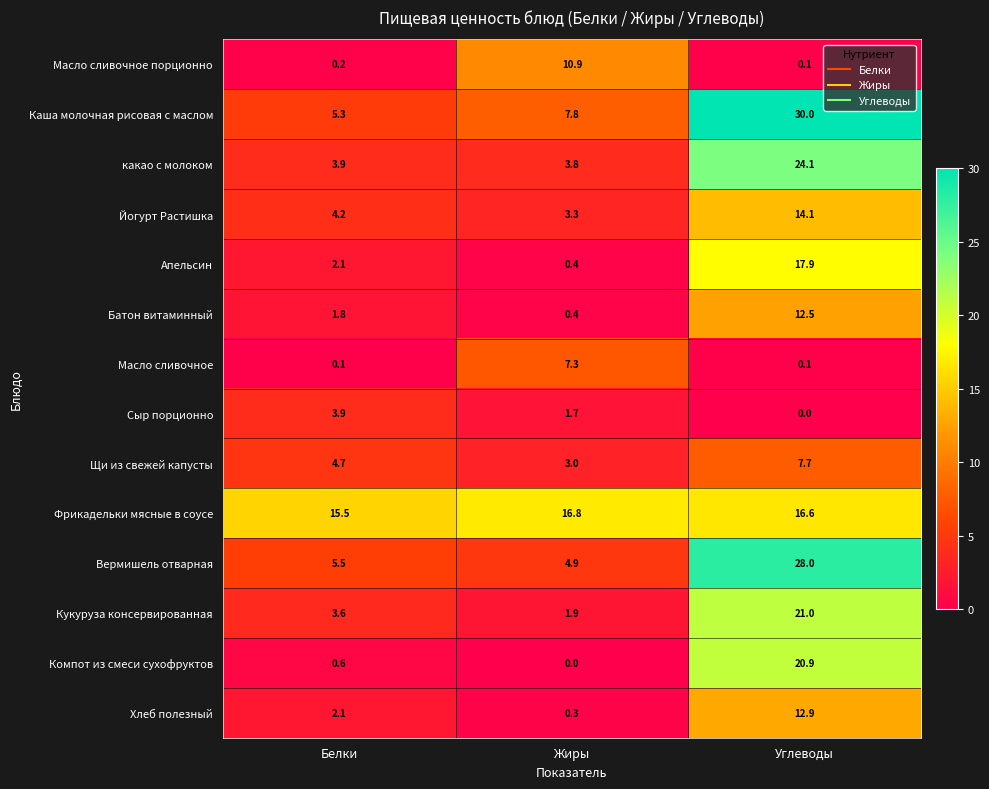

What is the average value of the Хлеб полезный series?

5.1